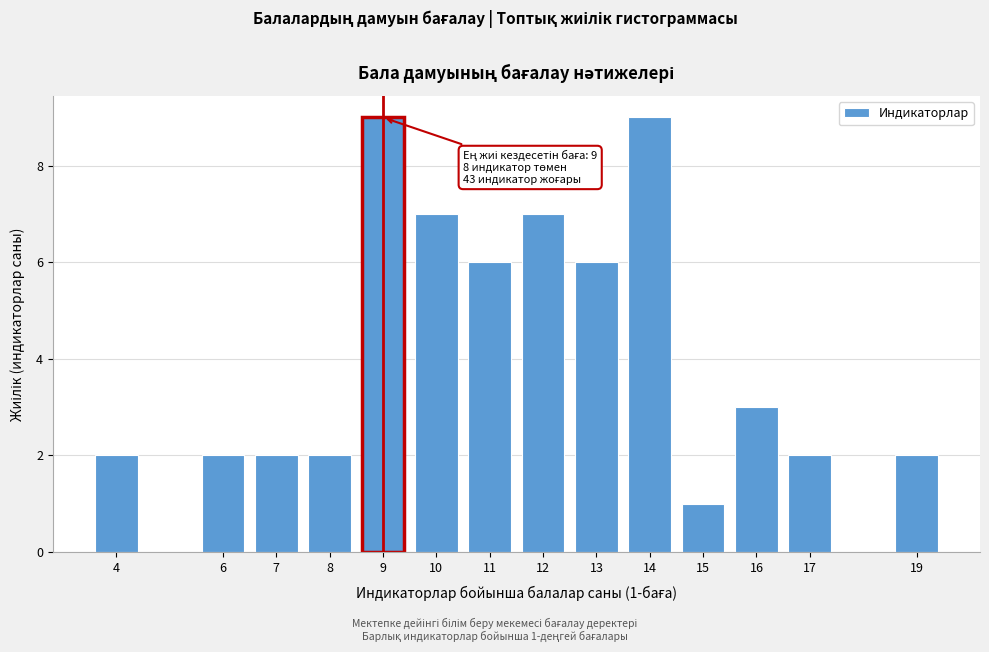

Reading left to right, what are all the values shown in this chart?

2	2	2	2	9	7	6	7	6	9	1	3	2	2